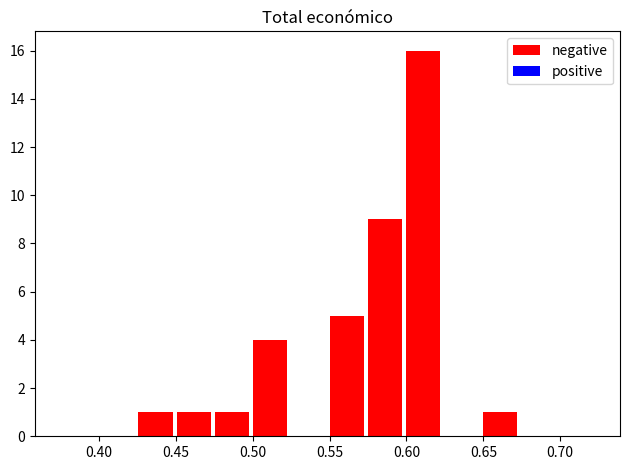

Reading left to right, list every bar in this chart as the range it spans on the x-axis followed by its height. Neither the bar edges nor the heights are printed on the chart, so give them approximately, as read against the axes.

0.375 to 0.400: 0
0.400 to 0.425: 0
0.425 to 0.450: 1
0.450 to 0.475: 1
0.475 to 0.500: 1
0.500 to 0.525: 4
0.525 to 0.550: 0
0.550 to 0.575: 5
0.575 to 0.600: 9
0.600 to 0.625: 16
0.625 to 0.650: 0
0.650 to 0.675: 1
0.675 to 0.700: 0
0.700 to 0.725: 0